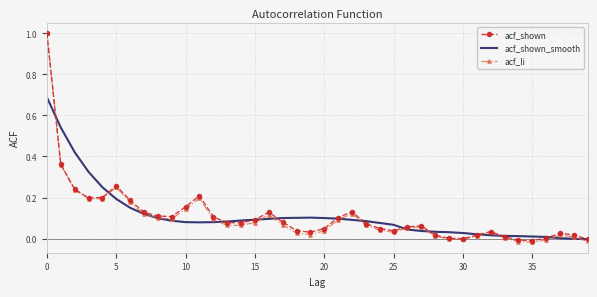

What is the greatest value displayed?

1.0